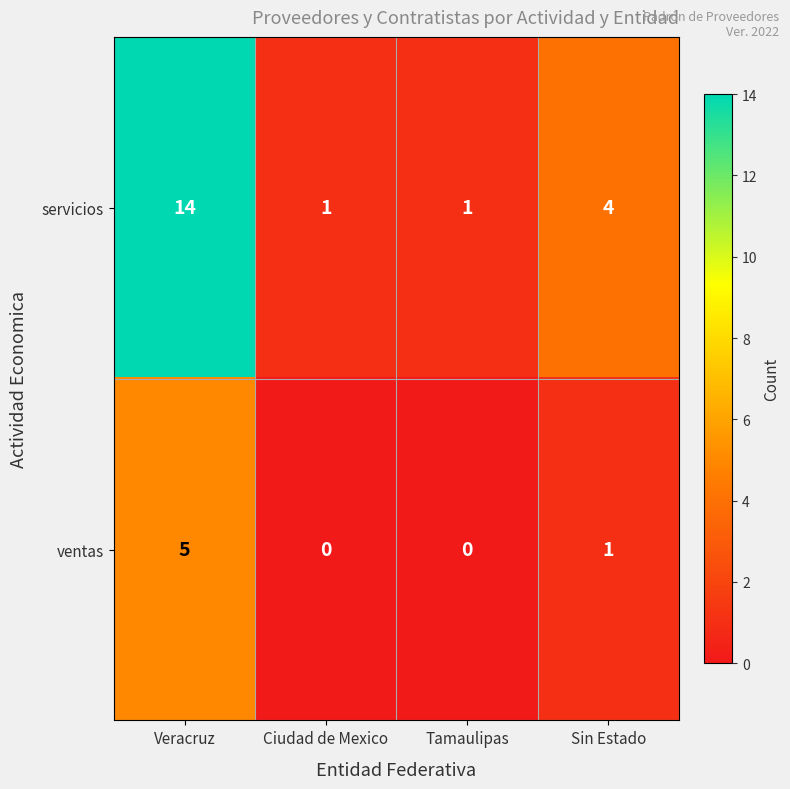

Which category has the highest value across all series?

Veracruz